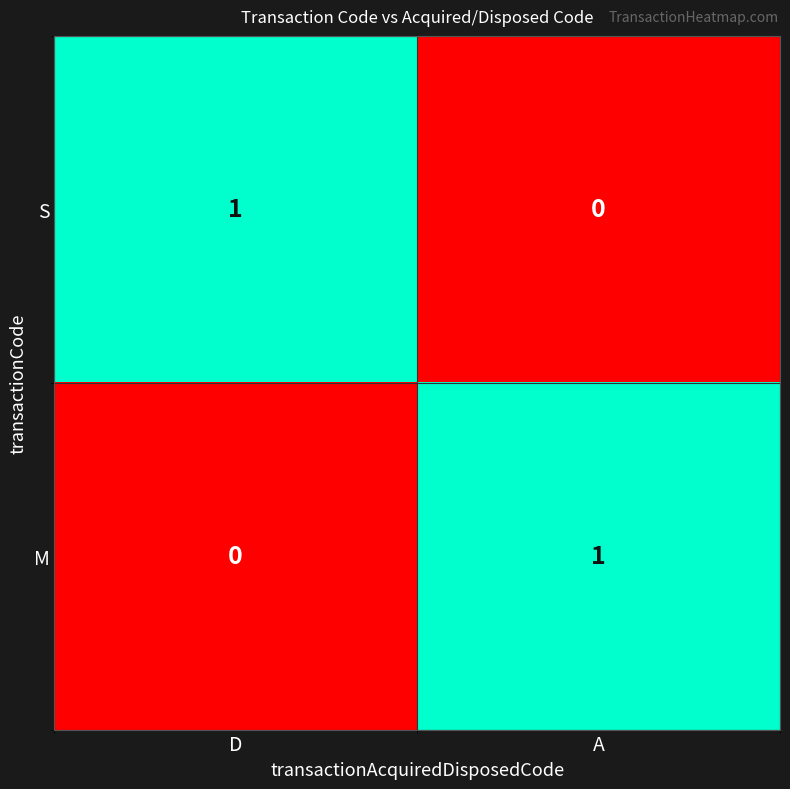

Is the value of S at A greater than the value of M at A?

No